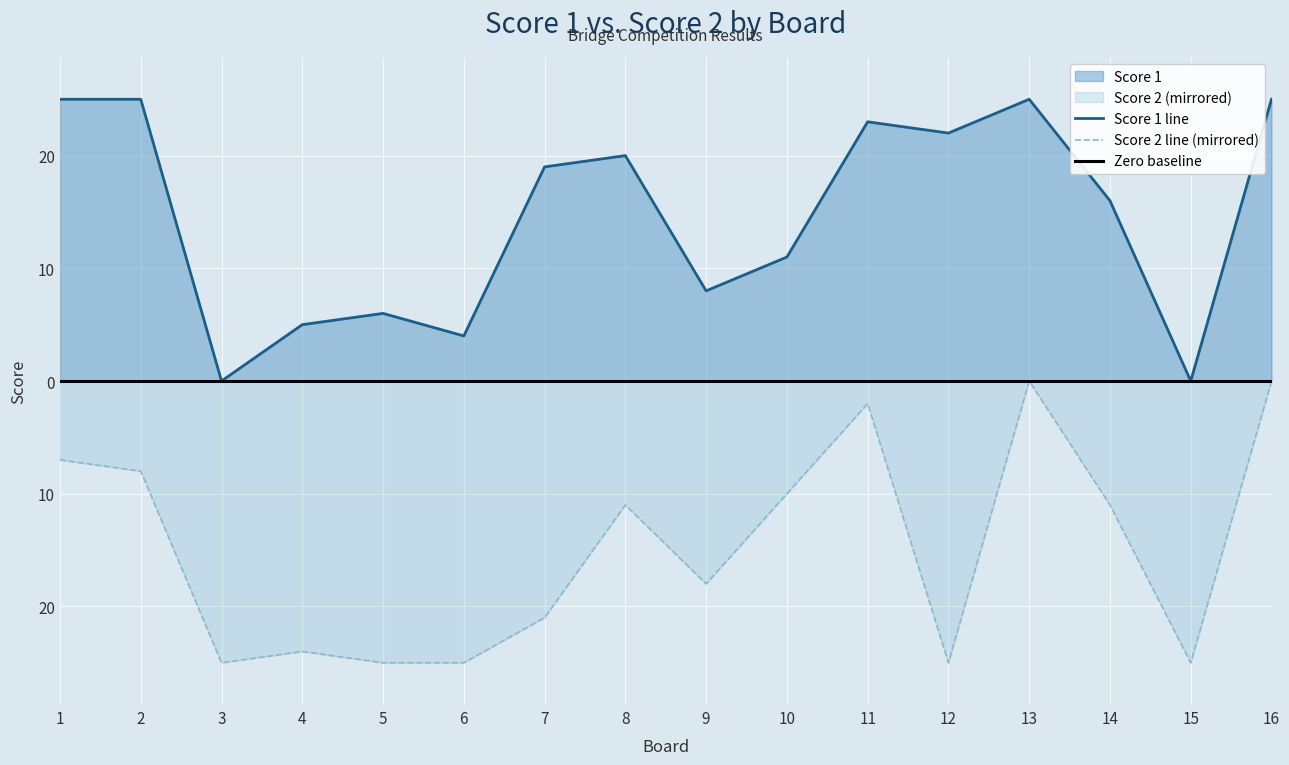

Which series has the largest range (max minus min)?

Score 1